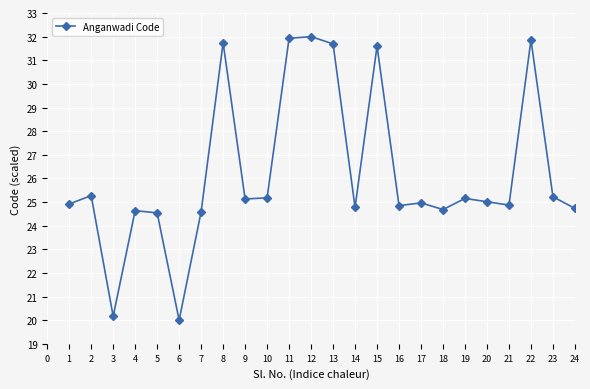

Is it true that the value at 21 is 11.2?

False